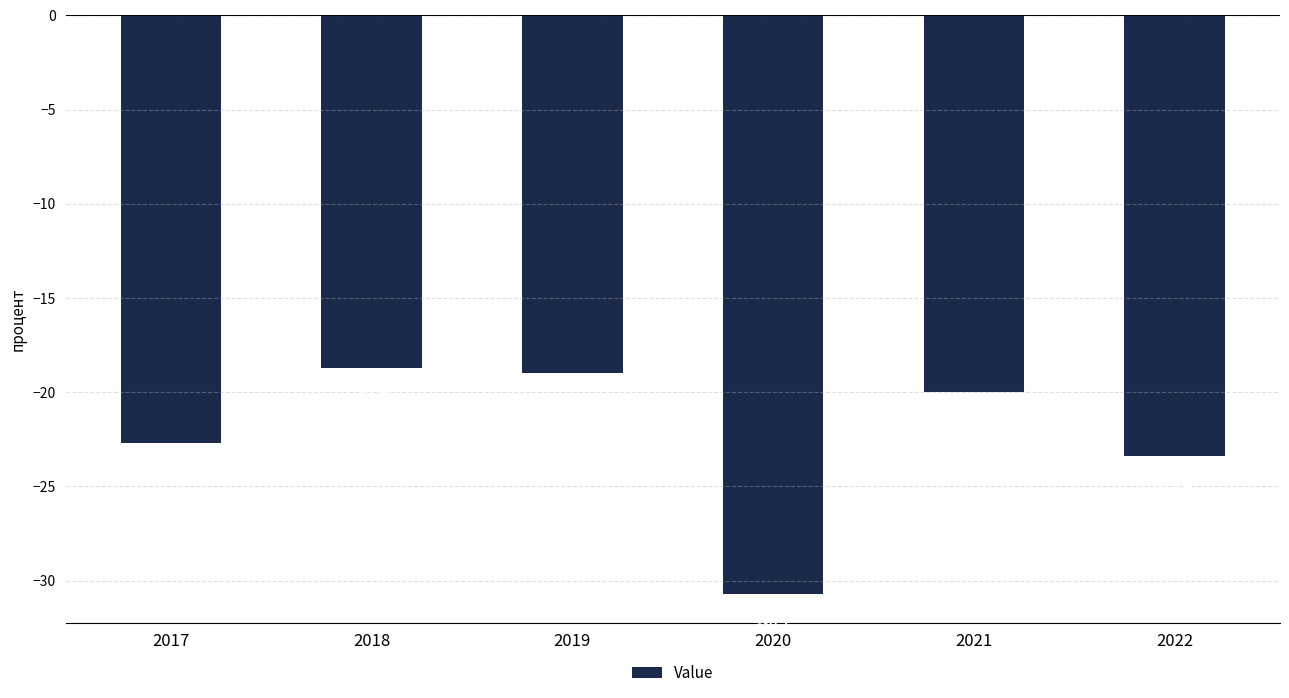

At which category does the chart reach its peak across all series?

2018